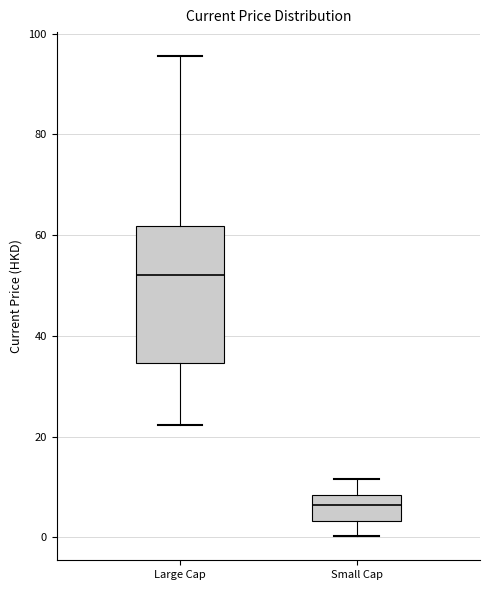

Which box is the tallest, from its lower edge to its upper edge?

Large Cap